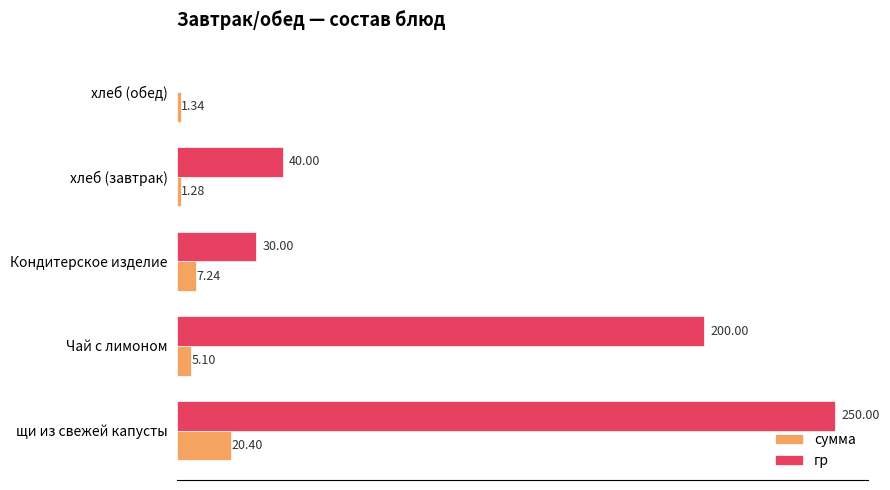

At which label is гр closest to 125?

Чай с лимоном